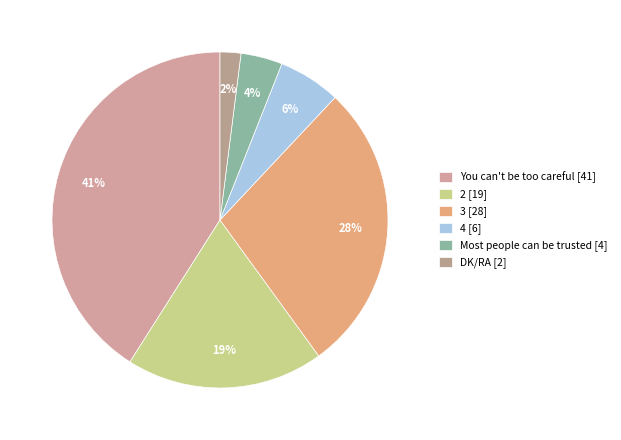

Between 4 and 3, which is larger?

3